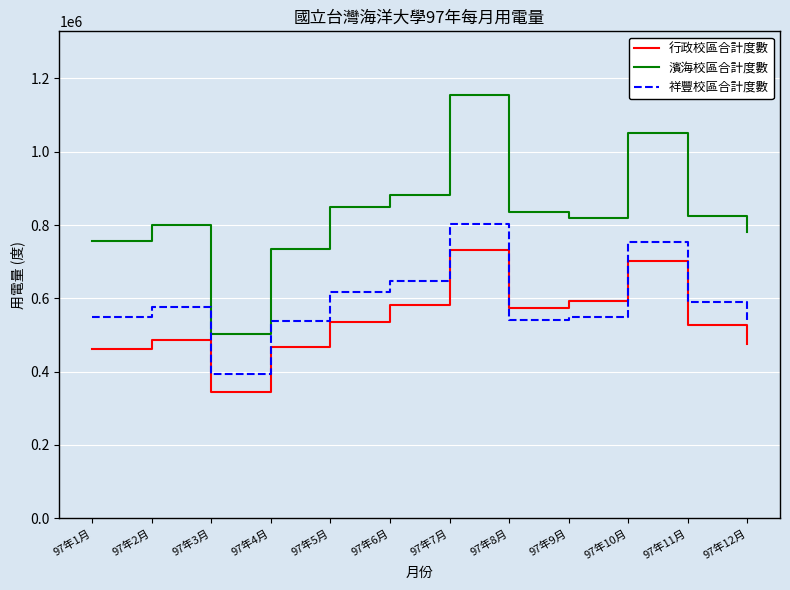

True or false: 濱海校區合計度數 and 行政校區合計度數 intersect in this chart.

False